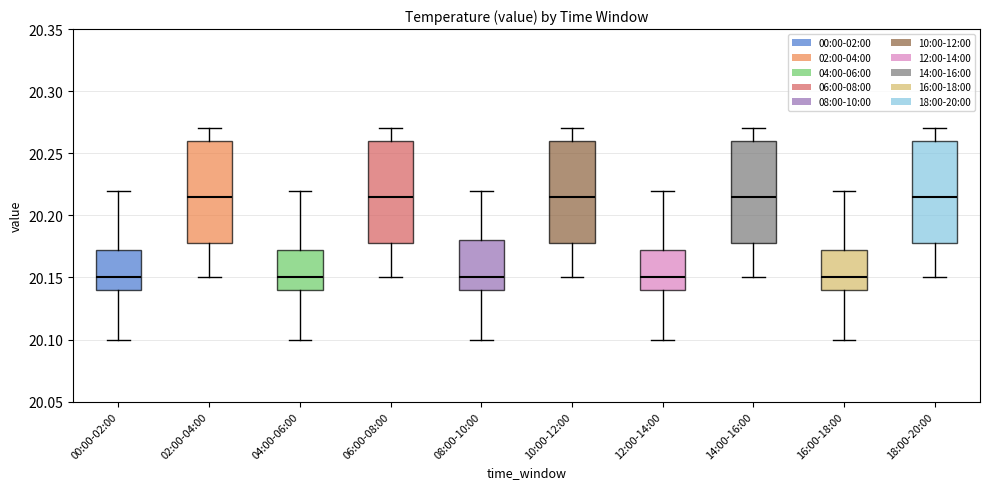

Reading left to right, read every box against the y-axis: the position of its median line, the range the box covers, and the ends of its whiskers. The values are not printed on the chart, so give them approximately, as read against the axis.

00:00-02:00: median 20.150, box 20.140 to 20.175, whiskers 20.100 to 20.220
02:00-04:00: median 20.215, box 20.180 to 20.260, whiskers 20.150 to 20.270
04:00-06:00: median 20.150, box 20.140 to 20.175, whiskers 20.100 to 20.220
06:00-08:00: median 20.215, box 20.180 to 20.260, whiskers 20.150 to 20.270
08:00-10:00: median 20.150, box 20.140 to 20.180, whiskers 20.100 to 20.220
10:00-12:00: median 20.215, box 20.180 to 20.260, whiskers 20.150 to 20.270
12:00-14:00: median 20.150, box 20.140 to 20.175, whiskers 20.100 to 20.220
14:00-16:00: median 20.215, box 20.180 to 20.260, whiskers 20.150 to 20.270
16:00-18:00: median 20.150, box 20.140 to 20.175, whiskers 20.100 to 20.220
18:00-20:00: median 20.215, box 20.180 to 20.260, whiskers 20.150 to 20.270